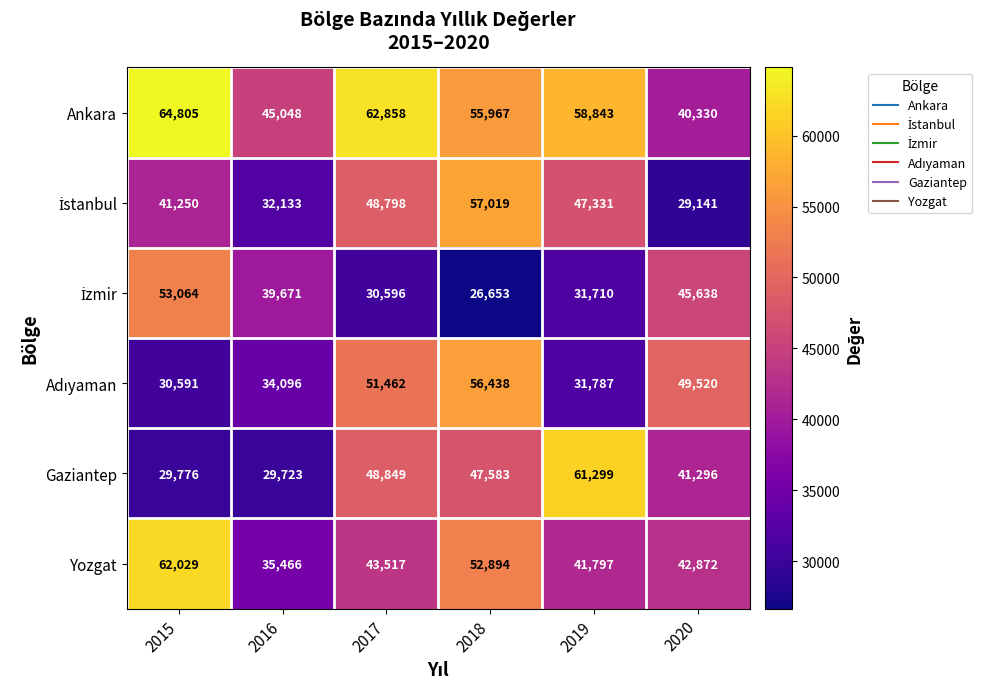

List the labels in order of Yozgat value, smallest first.

2016, 2019, 2020, 2017, 2018, 2015